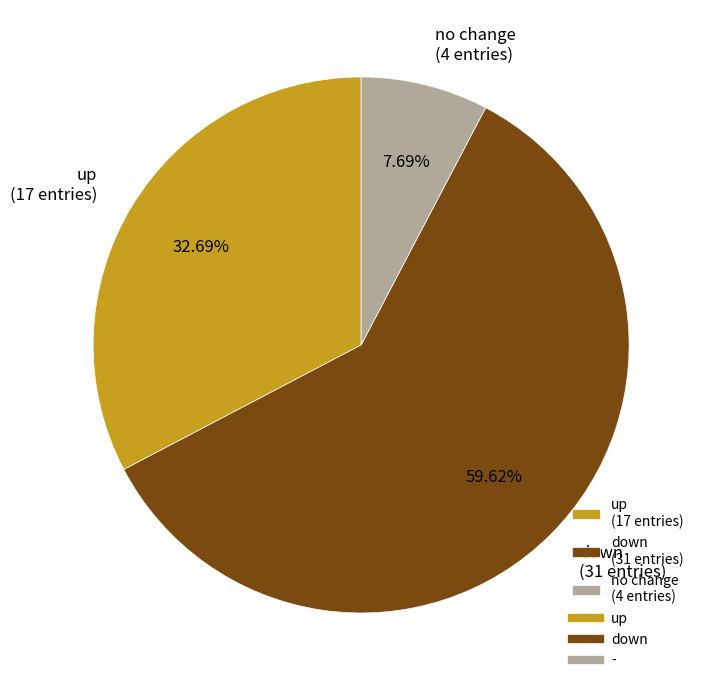

Approximately how many times larger is the value at down (31 entries) compared to up (17 entries)?

1.8